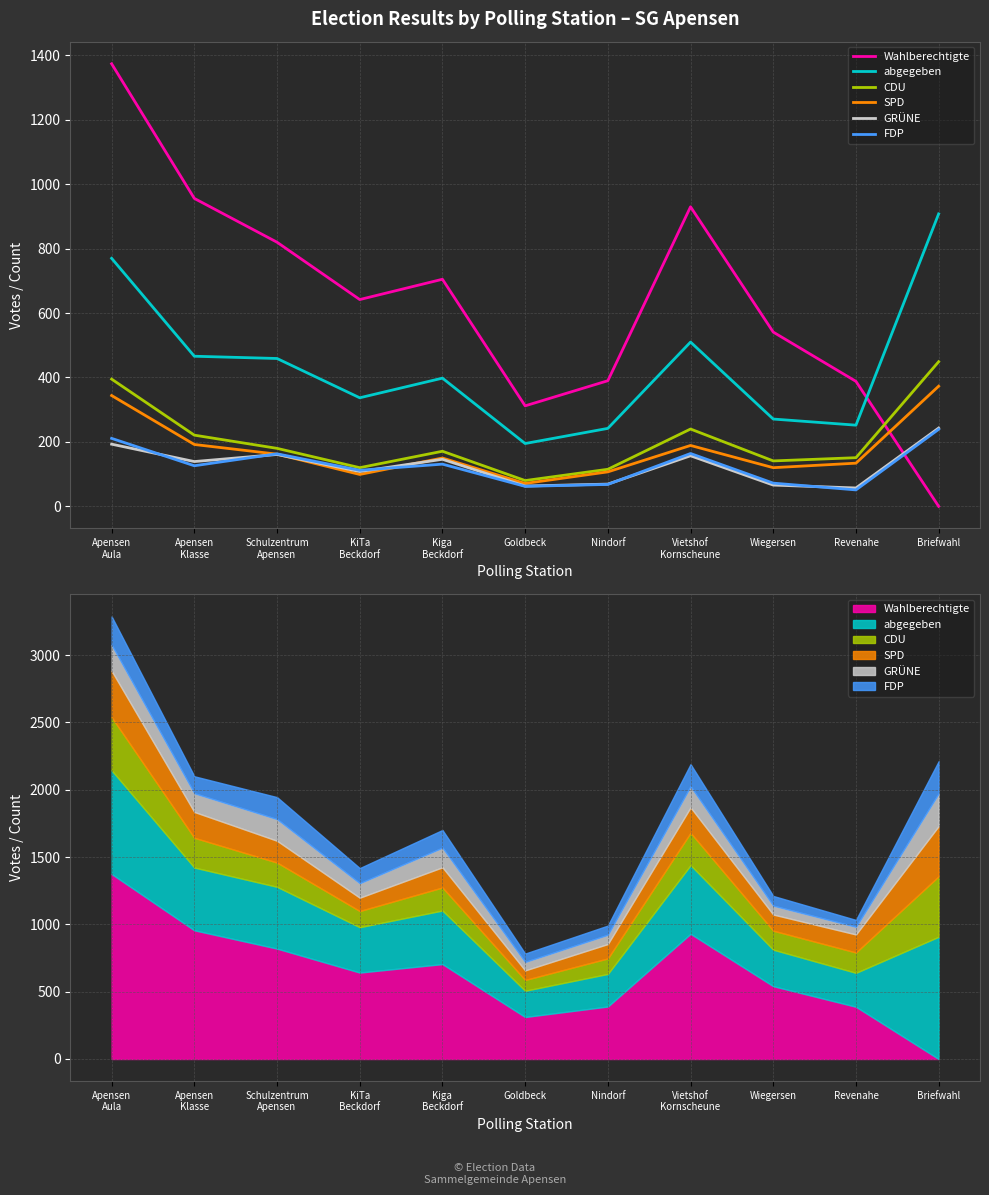

Reading right to left, list all the values displayed in this chart.

Wahlberechtigte: 0	388	541	930	390	312	705	642	820	956	1374
abgegeben: 908	252	271	510	242	195	398	337	459	466	770
CDU: 449	151	141	240	115	80	171	120	180	221	395
SPD: 373	134	120	189	107	71	150	99	162	192	344
GRÜNE: 243	57	66	157	69	63	146	108	161	139	193
FDP: 239	51	72	164	68	62	131	112	163	126	211